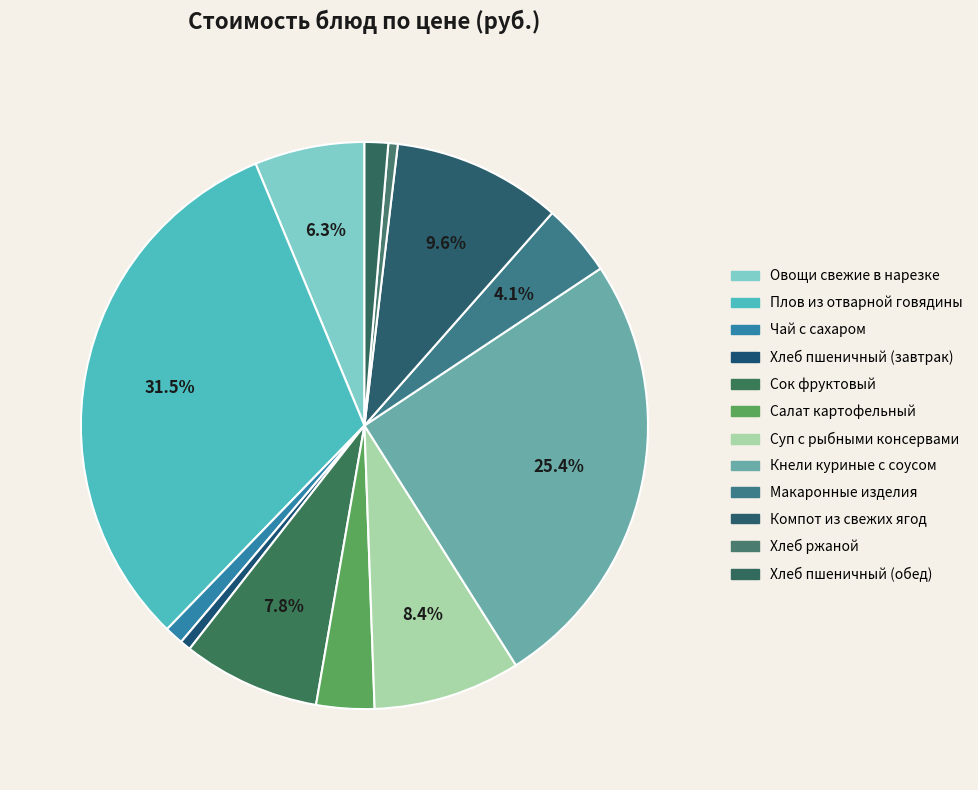

What percentage do Хлеб ржаной and Хлеб пшеничный (завтрак) together represent?

1.2%